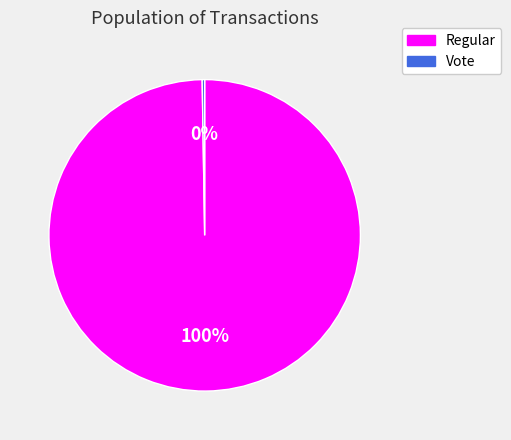

Is there a majority slice in this chart?

Yes